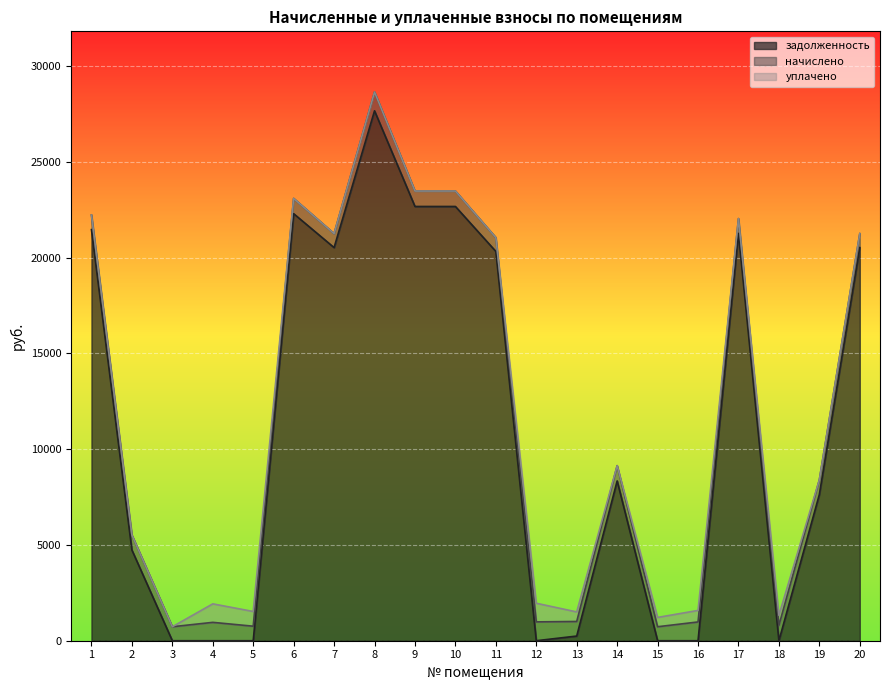

True or false: задолженность has a value of 0.0 at 5.

True